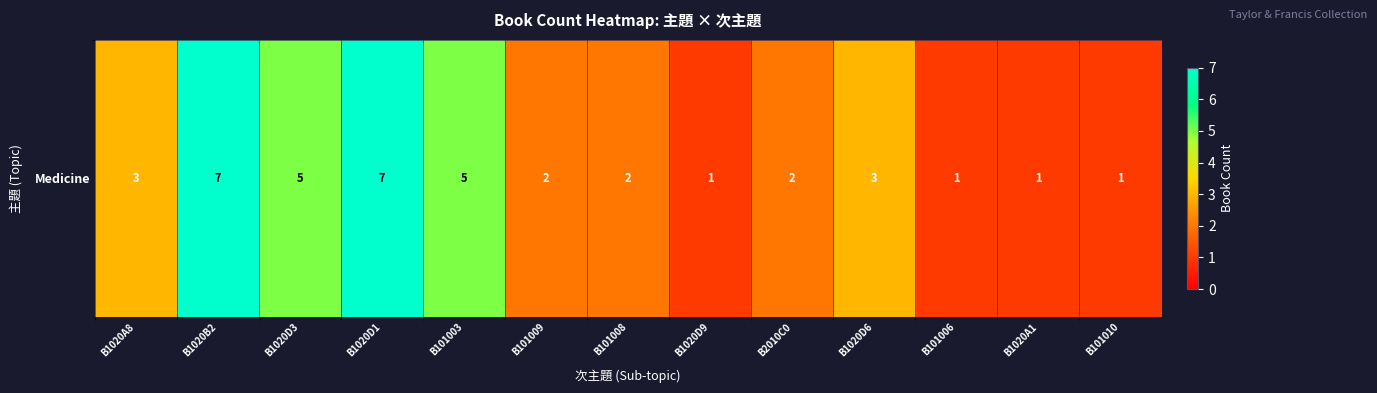

What is the maximum value shown in the chart?

7